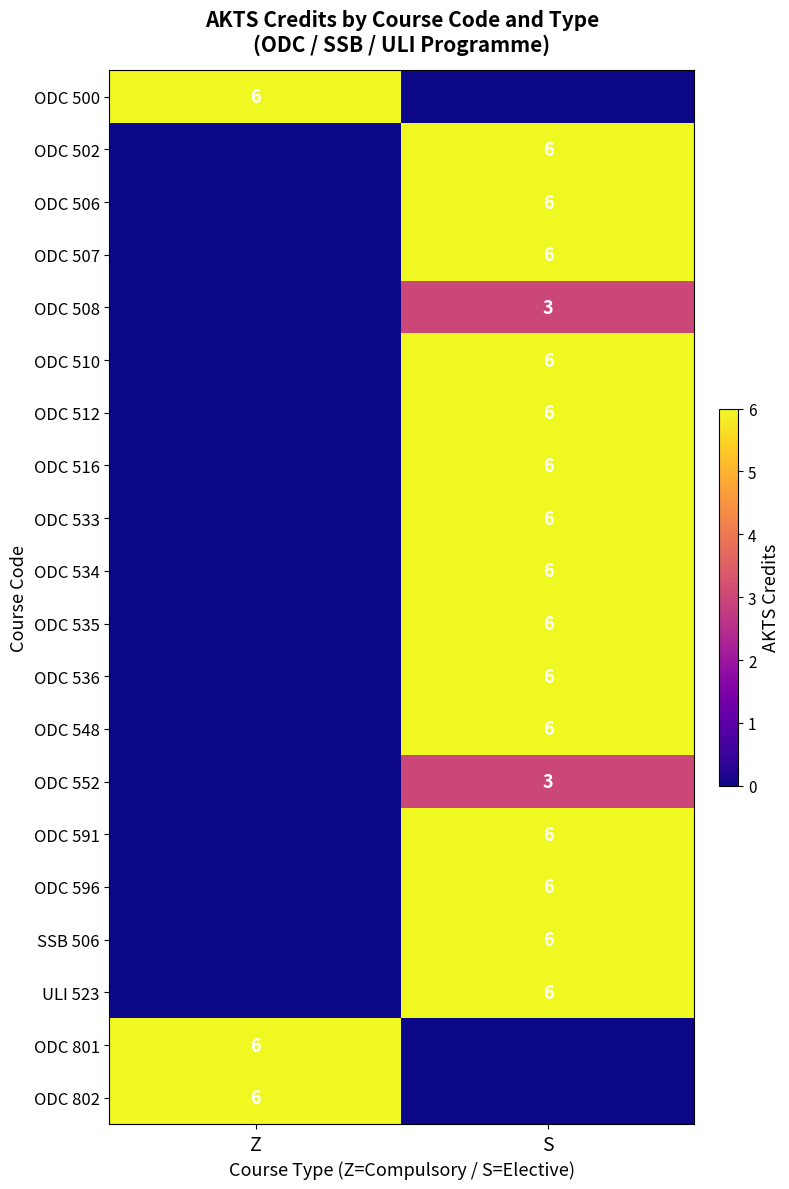

Is it true that ODC 508 equals 3 at S?

True